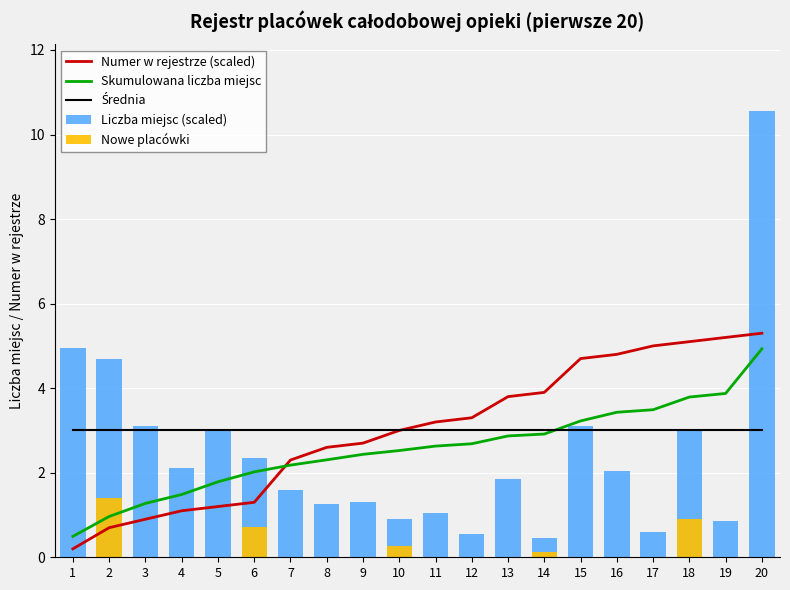

Is the value of Średnia at 12 greater than the value of Liczba miejsc (scaled) at 2?

No